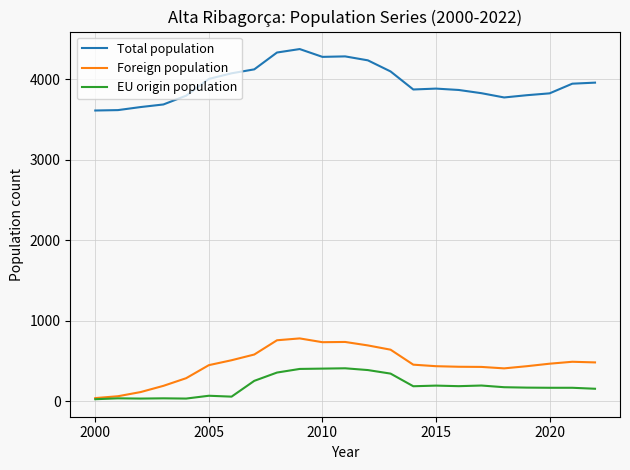

List the series in order of their peak value, lowest first.

EU origin population, Foreign population, Total population